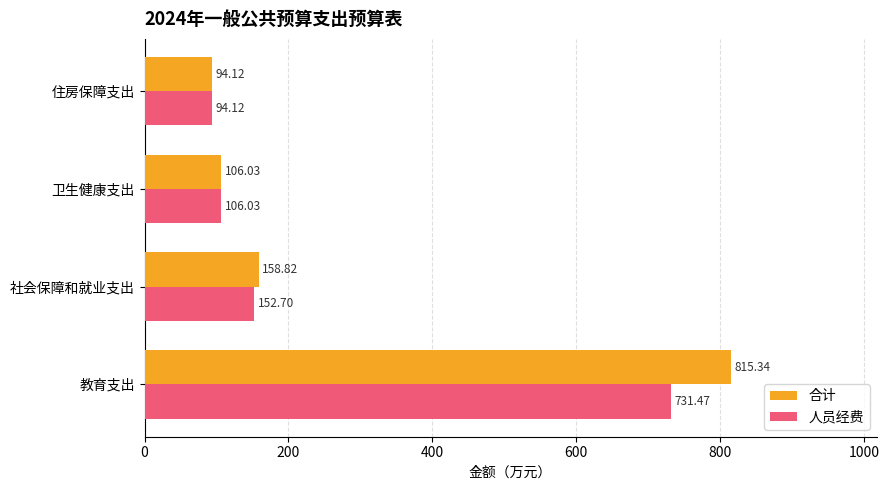

At which label does 合计 reach its peak?

教育支出